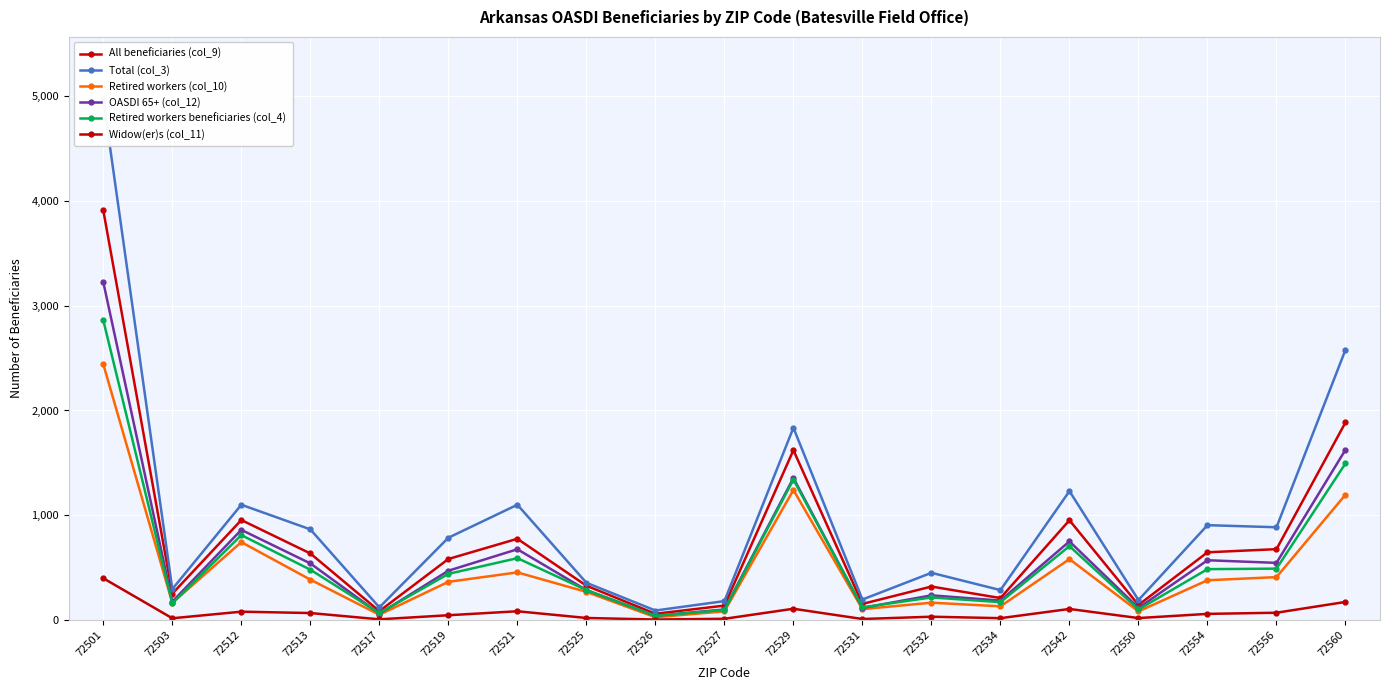

What is the maximum value for OASDI 65+ (col_12)?

3225